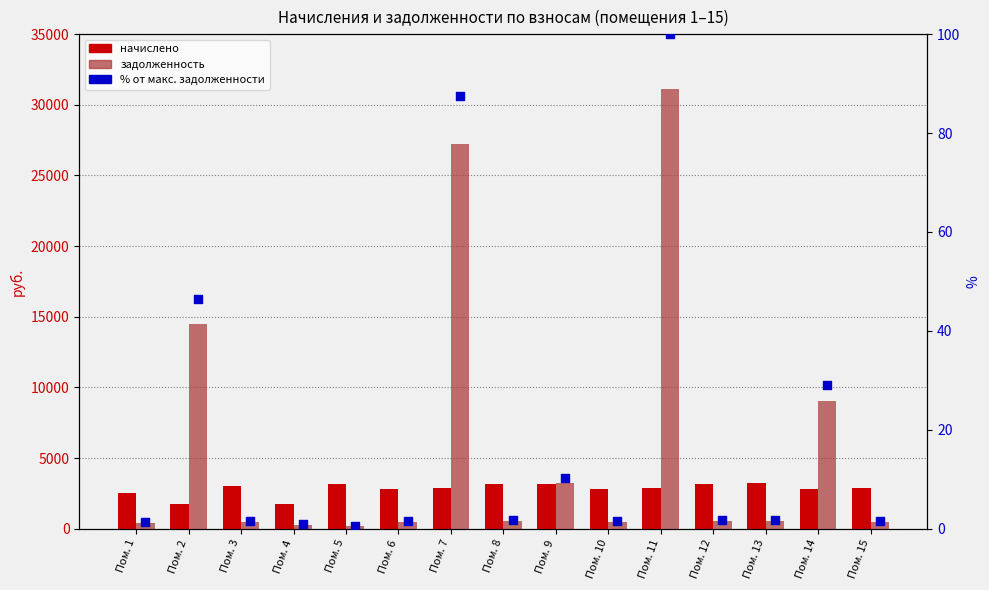

What are all the series names shown in the legend?

начислено, задолженность, % от максимальной задолженности